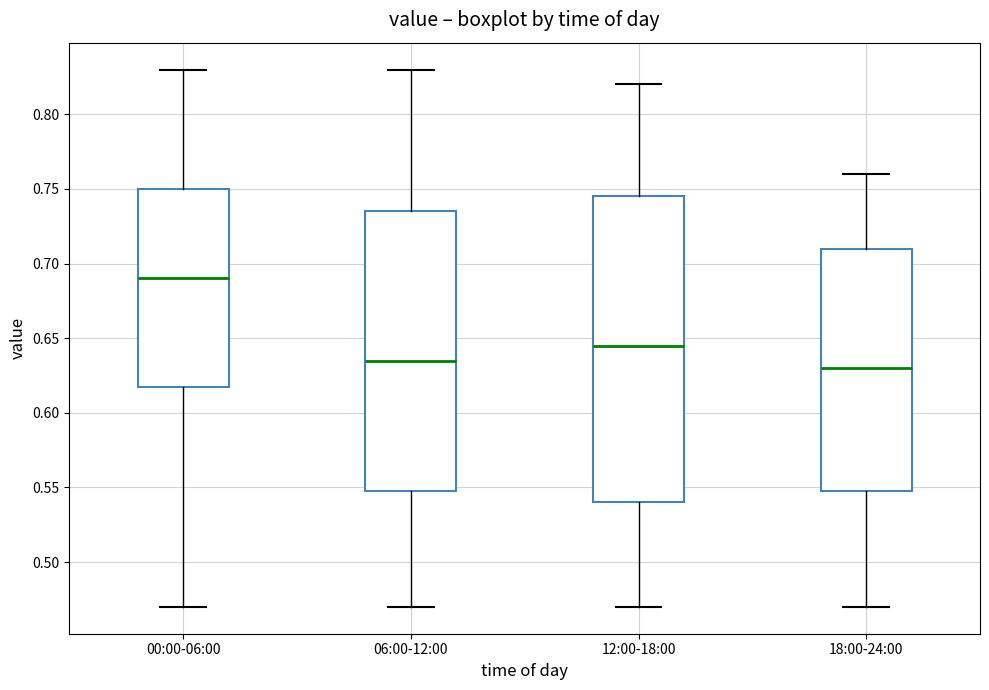

Where is the lower edge of the box for 12:00-18:00 on the y-axis? The values are not printed on the chart, so give them approximately, as read against the axis.

0.540